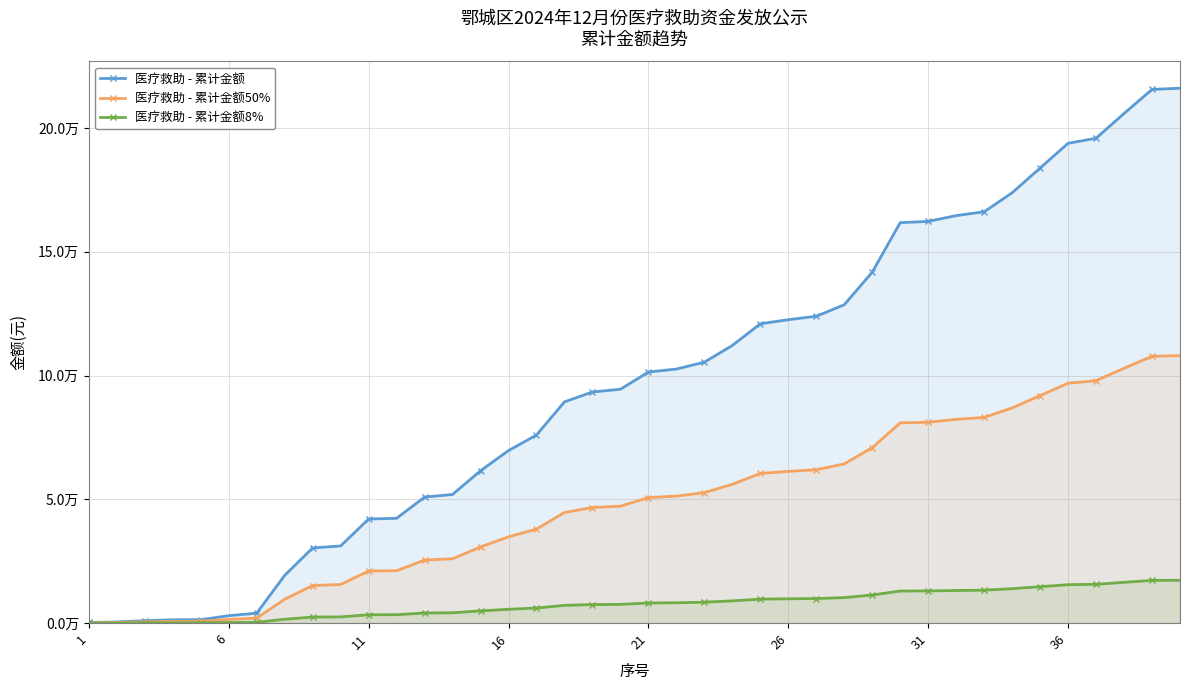

Reading left to right, extract all data points from this chart.

医疗救助 - 累计金额: 245.0	446.5	971.5	1314.2	1359.4	2986.5	3993.6	19277.7	30358.1	31159.8	42059.8	42332.8	50909.4	51967.1	61551.9	69701.6	75985.7	89386.9	93377.5	94486.6	101434.4	102648.0	105427.4	112182.2	120938.4	122589.1	123972.3	128631.6	141802.7	161802.7	162299.0	164655.4	166192.1	173865.4	183865.4	193865.4	195909.4	205909.4	215626.8	216126.8
医疗救助 - 累计金额50%: 122.5	223.3	485.7	657.1	679.7	1493.2	1996.8	9638.8	15179.1	15579.9	21029.9	21166.4	25454.7	25983.6	30776.0	34850.8	37992.8	44693.5	46688.8	47243.3	50717.2	51324.0	52713.7	56091.1	60469.2	61294.6	61986.1	64315.8	70901.4	80901.4	81149.5	82327.7	83096.0	86932.7	91932.7	96932.7	97954.7	102954.7	107813.4	108063.4
医疗救助 - 累计金额8%: 19.6	35.7	77.7	105.1	108.8	238.9	319.5	1542.2	2428.7	2492.8	3364.8	3386.6	4072.8	4157.4	4924.2	5576.1	6078.9	7151.0	7470.2	7558.9	8114.7	8211.8	8434.2	8974.6	9675.1	9807.1	9917.8	10290.5	11344.2	12944.2	12983.9	13172.4	13295.4	13909.2	14709.2	15509.2	15672.8	16472.8	17250.1	17290.1